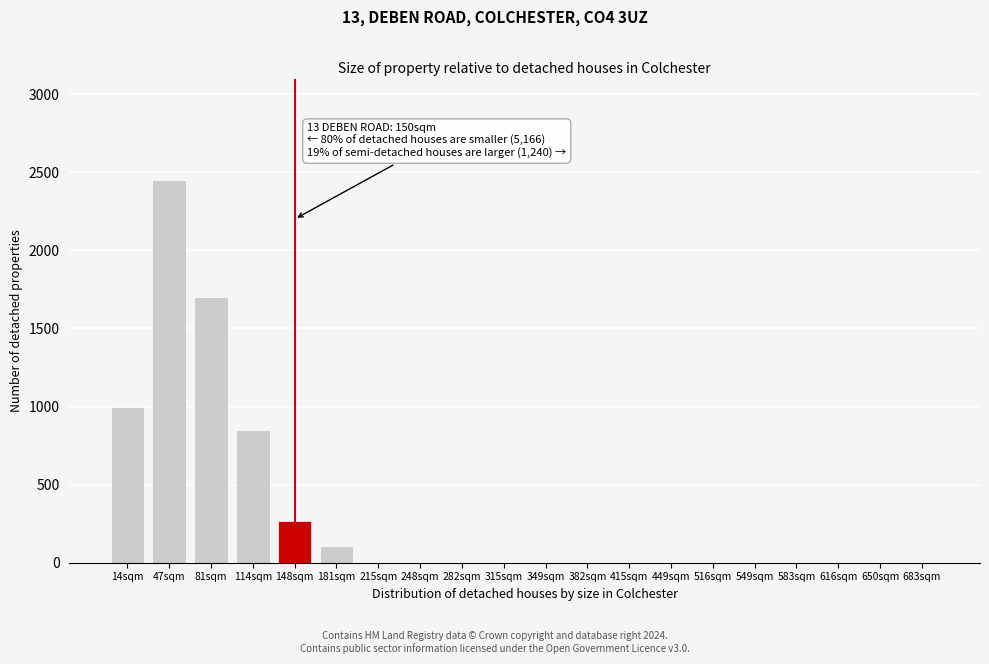

Reading left to right, transcribe all the data shown in this chart.

14sqm=1000	47sqm=2450	81sqm=1700	114sqm=850	148sqm=270	181sqm=110	215sqm=0	248sqm=0	282sqm=0	315sqm=0	349sqm=0	382sqm=0	415sqm=0	449sqm=0	516sqm=0	549sqm=0	583sqm=0	616sqm=0	650sqm=0	683sqm=0